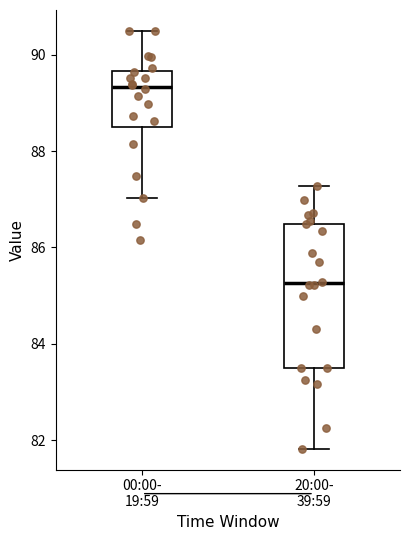

Which box has the lowest median line?

20:00- 39:59